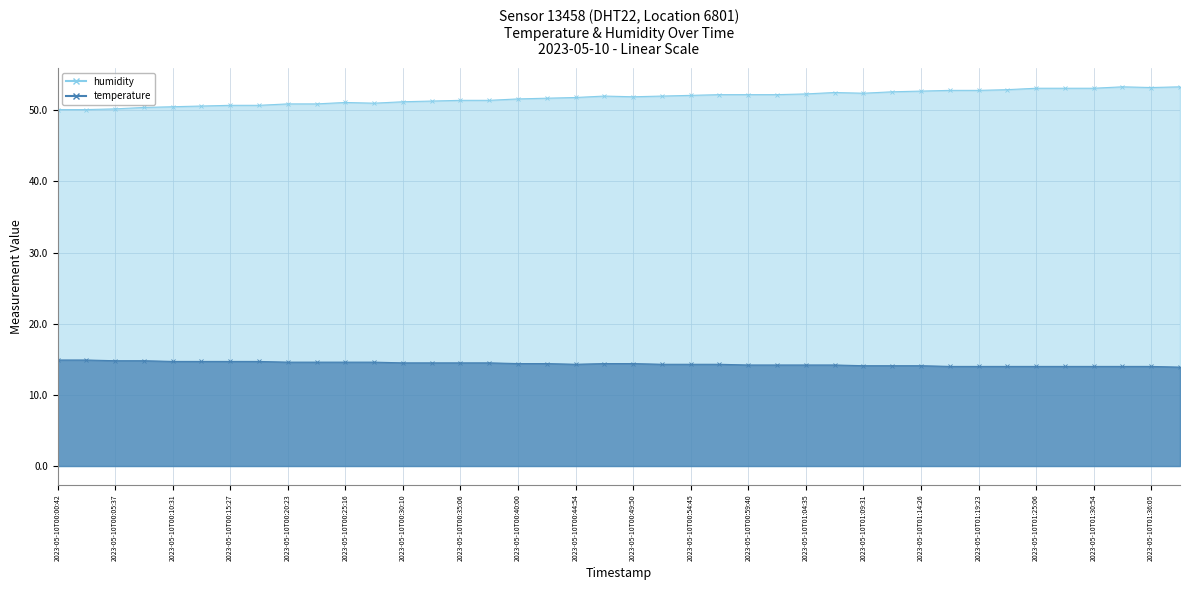

What is the sum of the temperature values at 2023-05-10T01:21:57 and 2023-05-10T00:17:56?

28.7